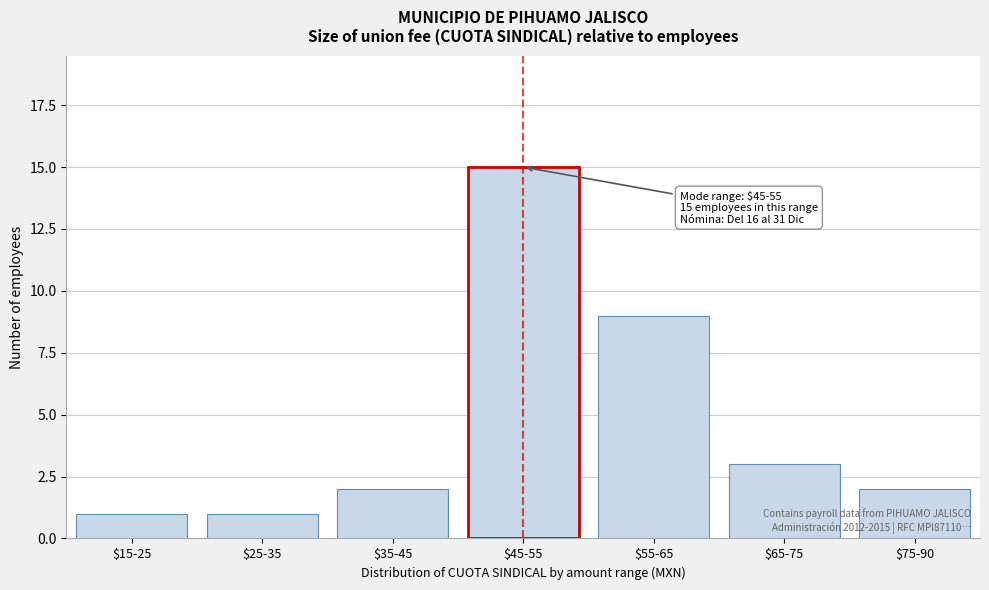

Reading left to right, transcribe all the data shown in this chart.

1	1	2	15	9	3	2